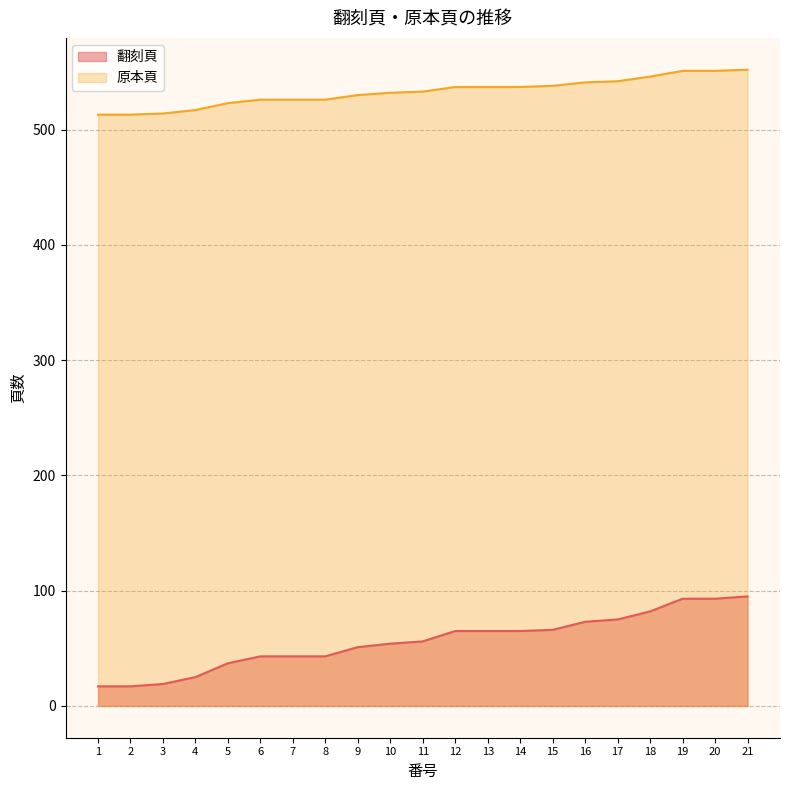

Reading right to left, list all the values displayed in this chart.

翻刻頁: 95	93	93	82	75	73	66	65	65	65	56	54	51	43	43	43	37	25	19	17	17
原本頁: 552	551	551	546	542	541	538	537	537	537	533	532	530	526	526	526	523	517	514	513	513